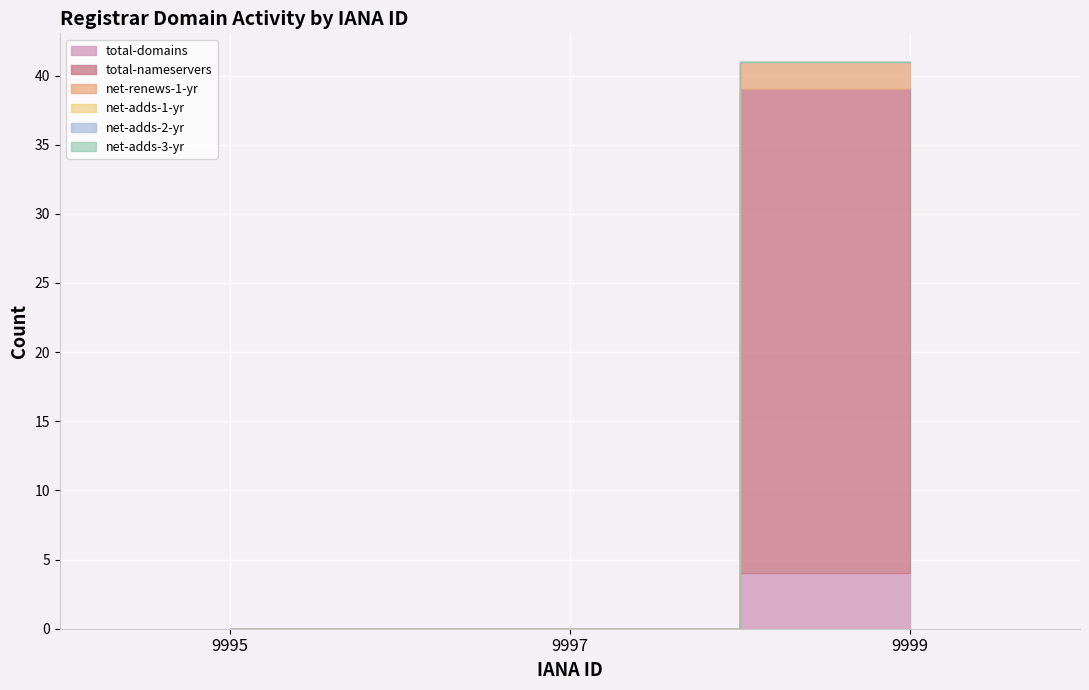

Reading left to right, extract all data points from this chart.

total-domains: 0	0	4
total-nameservers: 0	0	35
net-renews-1-yr: 0	0	2
net-adds-1-yr: 0	0	0
net-adds-2-yr: 0	0	0
net-adds-3-yr: 0	0	0